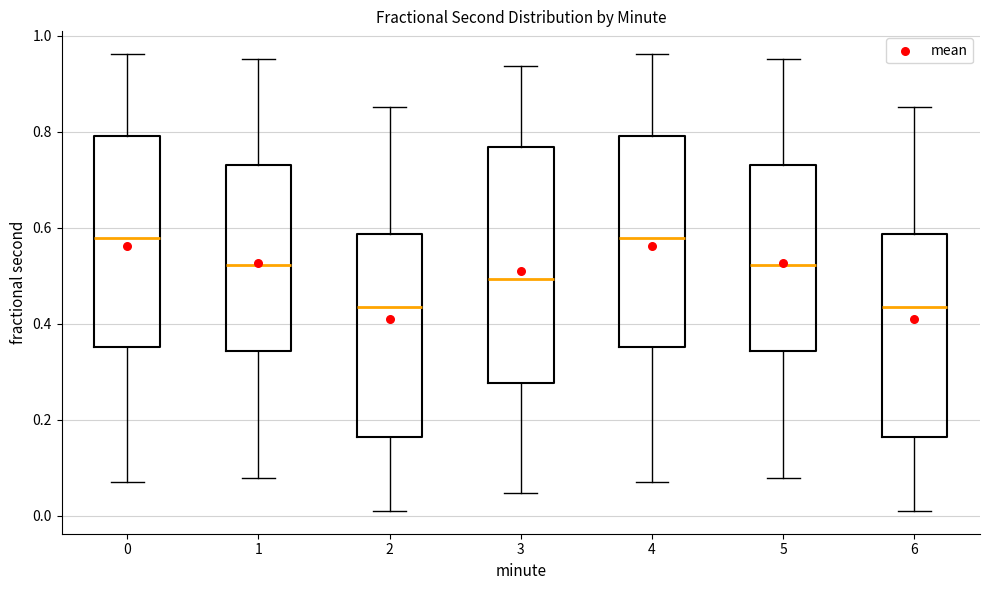

Reading left to right, transcribe this box plot: for each box, give where its median line is, the range the box spans, and where its two whiskers end, as read against the y-axis. The values are not printed on the chart, so give them approximately, as read against the axis.

0: median 0.58, box 0.36 to 0.80, whiskers 0.08 to 0.96
1: median 0.52, box 0.34 to 0.74, whiskers 0.08 to 0.96
2: median 0.44, box 0.16 to 0.58, whiskers 0.02 to 0.86
3: median 0.50, box 0.28 to 0.76, whiskers 0.04 to 0.94
4: median 0.58, box 0.36 to 0.80, whiskers 0.08 to 0.96
5: median 0.52, box 0.34 to 0.74, whiskers 0.08 to 0.96
6: median 0.44, box 0.16 to 0.58, whiskers 0.02 to 0.86